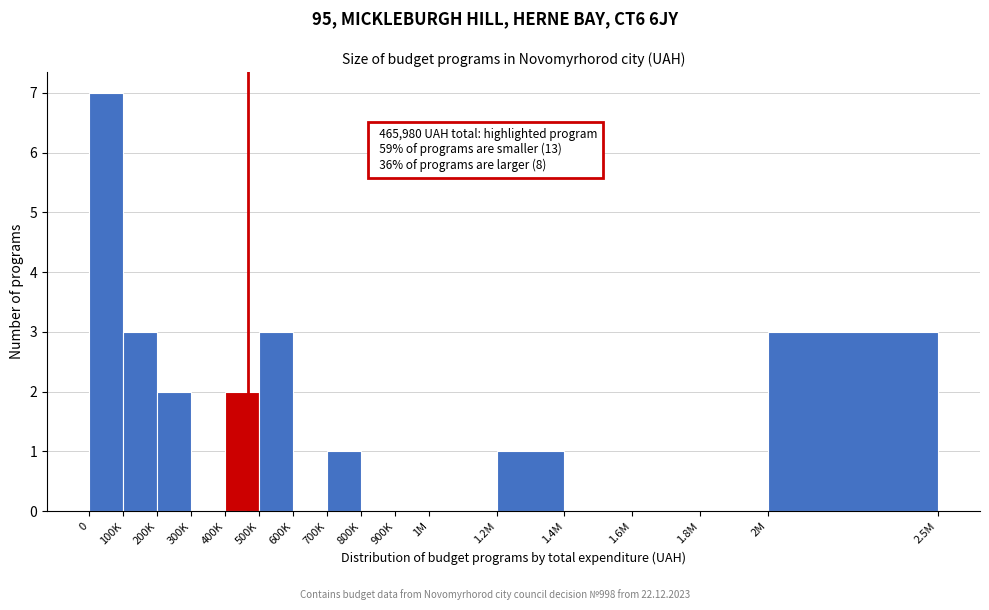

Reading left to right, what are all the values shown in this chart?

0=7	100K=3	200K=2	300K=0	400K=2	500K=3	600K=0	700K=1	800K=0	900K=0	1M=0	1.2M=1	1.4M=0	1.6M=0	1.8M=0	2M=3